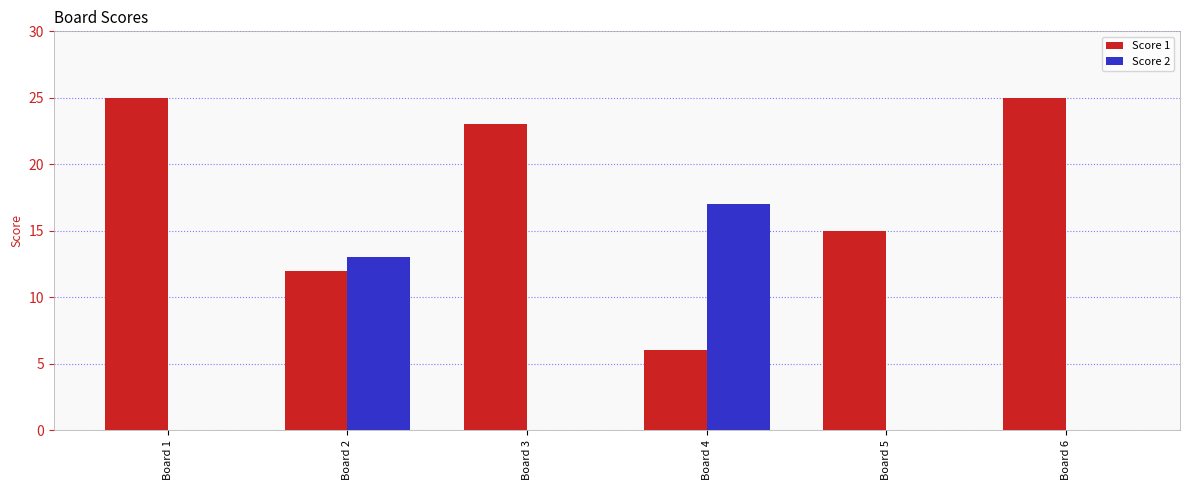

Is it true that Score 1 equals 6 at Board 4?

True